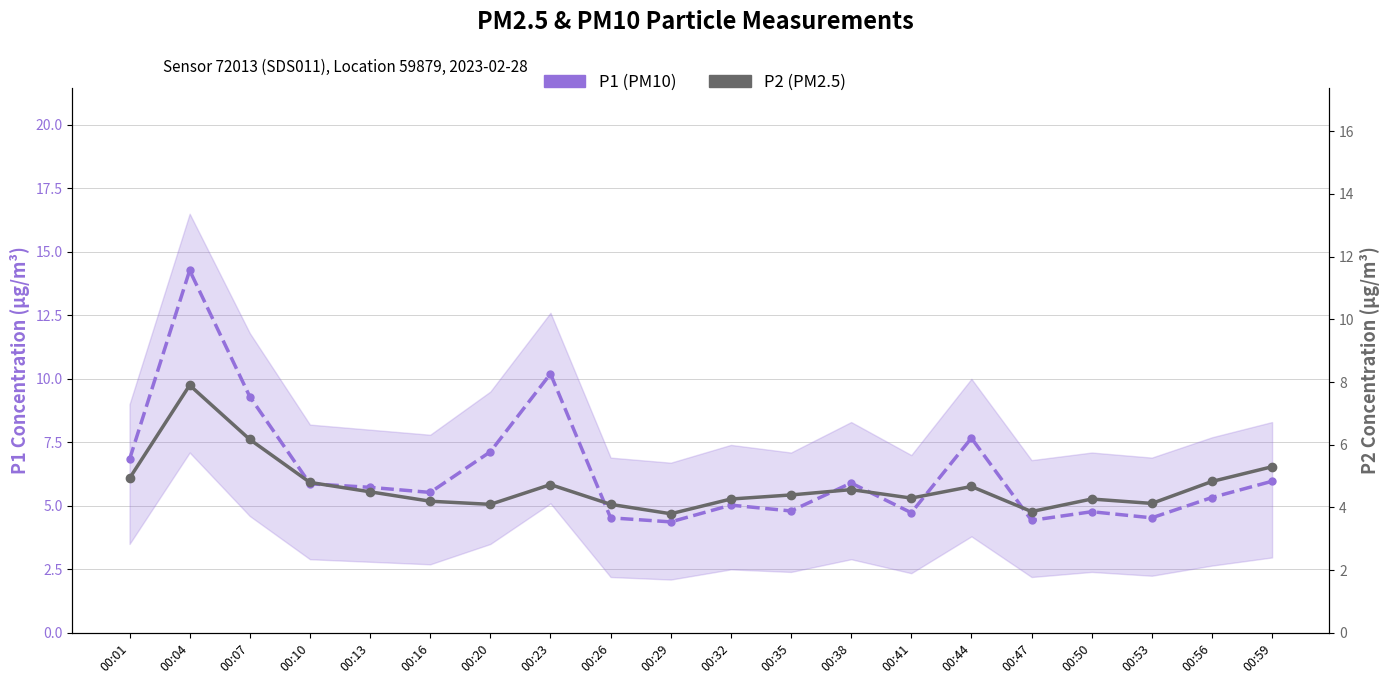

Reading left to right, extract all data points from this chart.

P1 (PM10): 00:01=6.8	00:04=14.3	00:07=9.3	00:10=5.9	00:13=5.7	00:16=5.5	00:20=7.1	00:23=10.2	00:26=4.5	00:29=4.4	00:32=5.0	00:35=4.8	00:38=5.9	00:41=4.7	00:44=7.7	00:47=4.4	00:50=4.8	00:53=4.5	00:56=5.3	00:59=6.0
P2 (PM2.5): 00:01=4.9	00:04=7.9	00:07=6.2	00:10=4.8	00:13=4.5	00:16=4.2	00:20=4.1	00:23=4.7	00:26=4.1	00:29=3.8	00:32=4.3	00:35=4.4	00:38=4.6	00:41=4.3	00:44=4.7	00:47=3.9	00:50=4.3	00:53=4.1	00:56=4.8	00:59=5.3